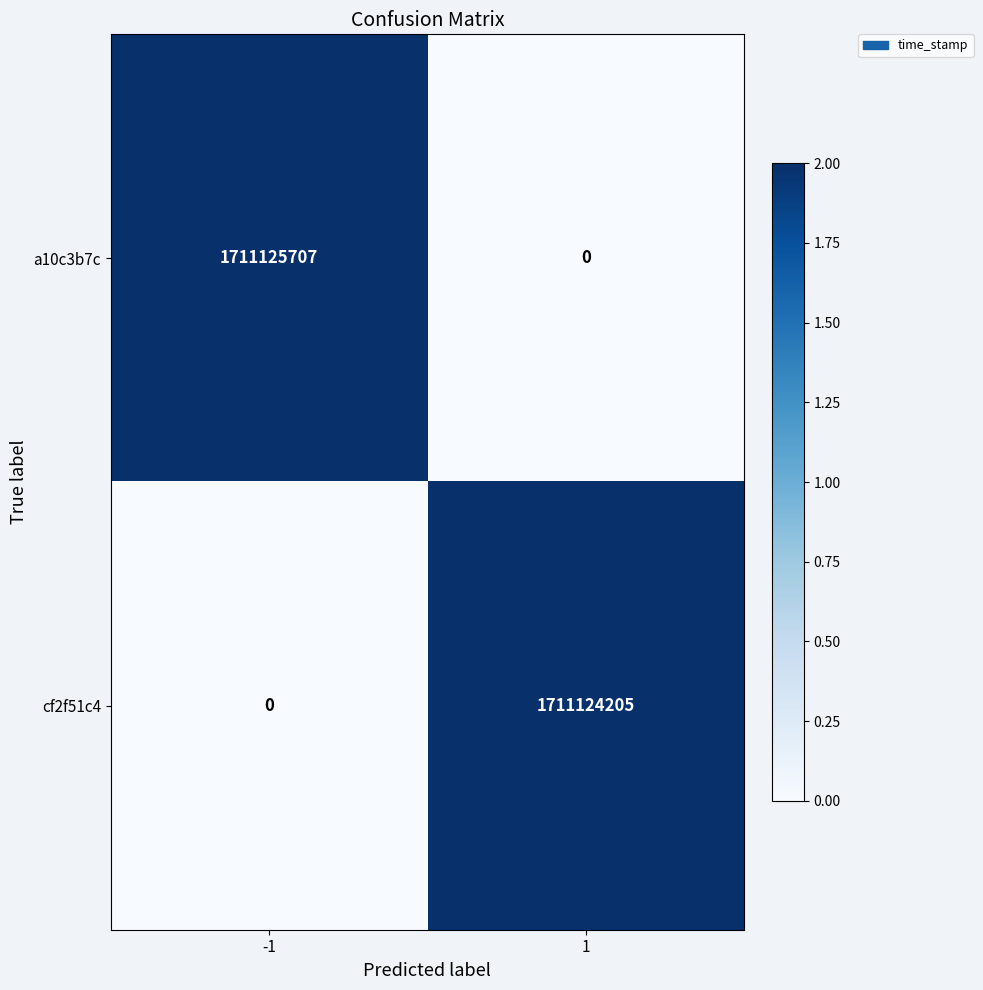

Which series has the largest total across all categories?

a10c3b7c